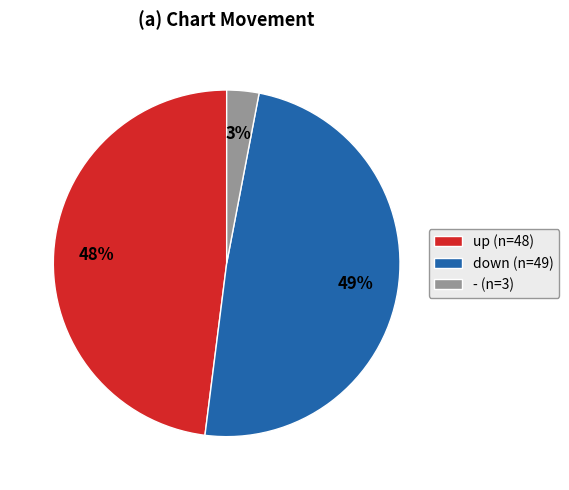

True or false: up accounts for 57% of the total.

False